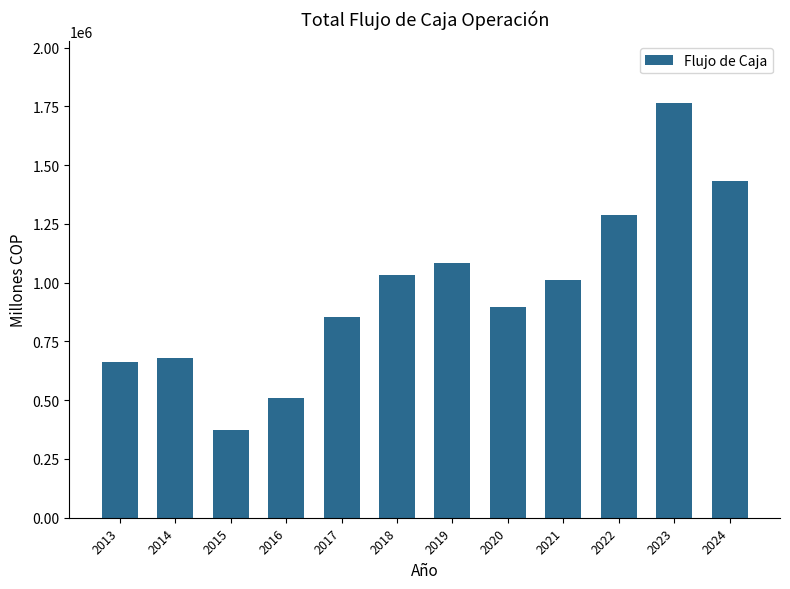

Count the number of values greater than 1010721.

6